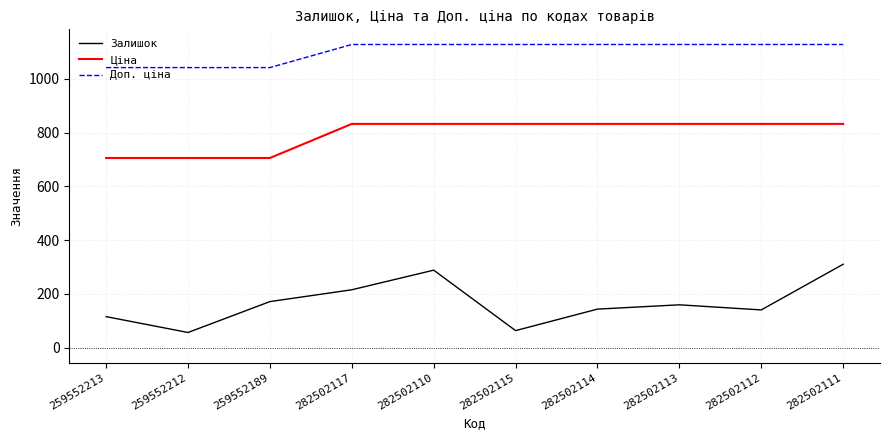

Which series changed the most between 282502113 and 282502111?

Залишок